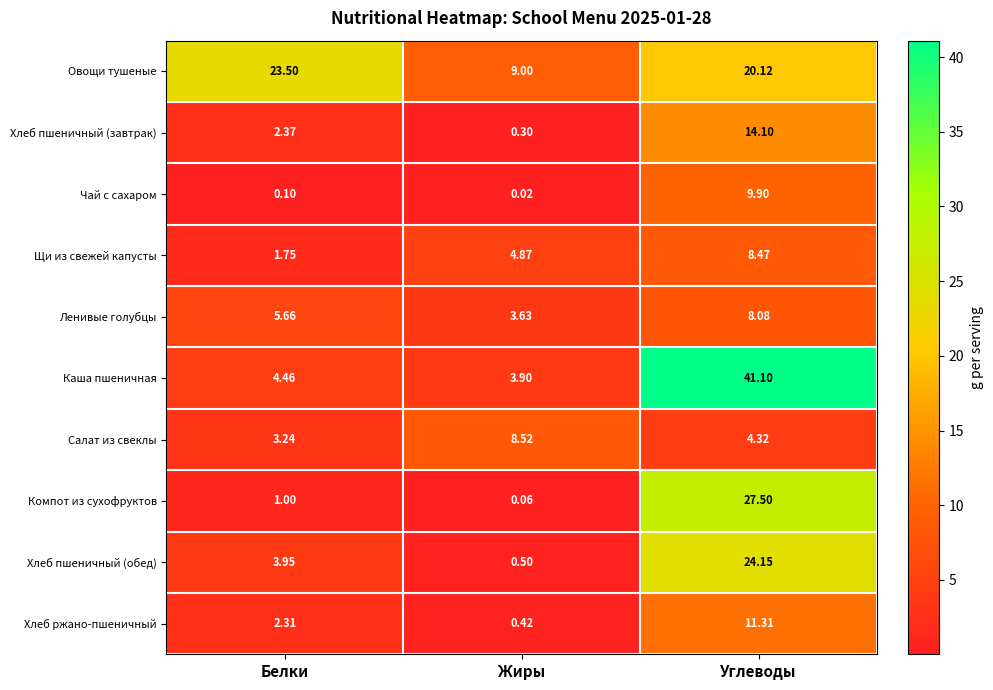

Between Белки and Углеводы, which series saw the biggest shift?

Каша пшеничная